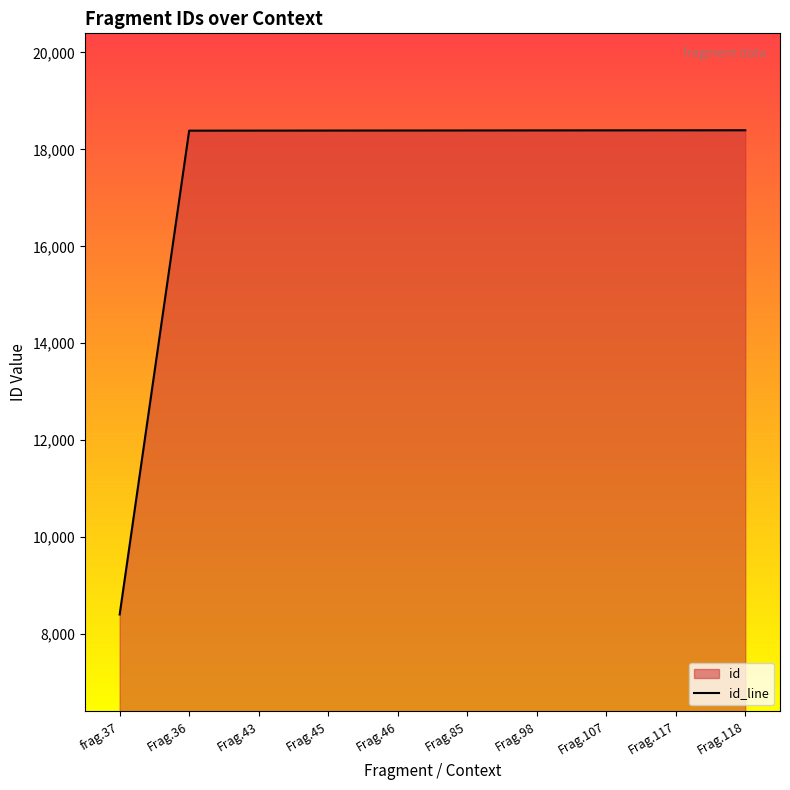

Reading left to right, list all the values displayed in this chart.

frag.37=8404	Frag.36=18387	Frag.43=18388	Frag.45=18389	Frag.46=18390	Frag.85=18391	Frag.98=18392	Frag.107=18393	Frag.117=18394	Frag.118=18395